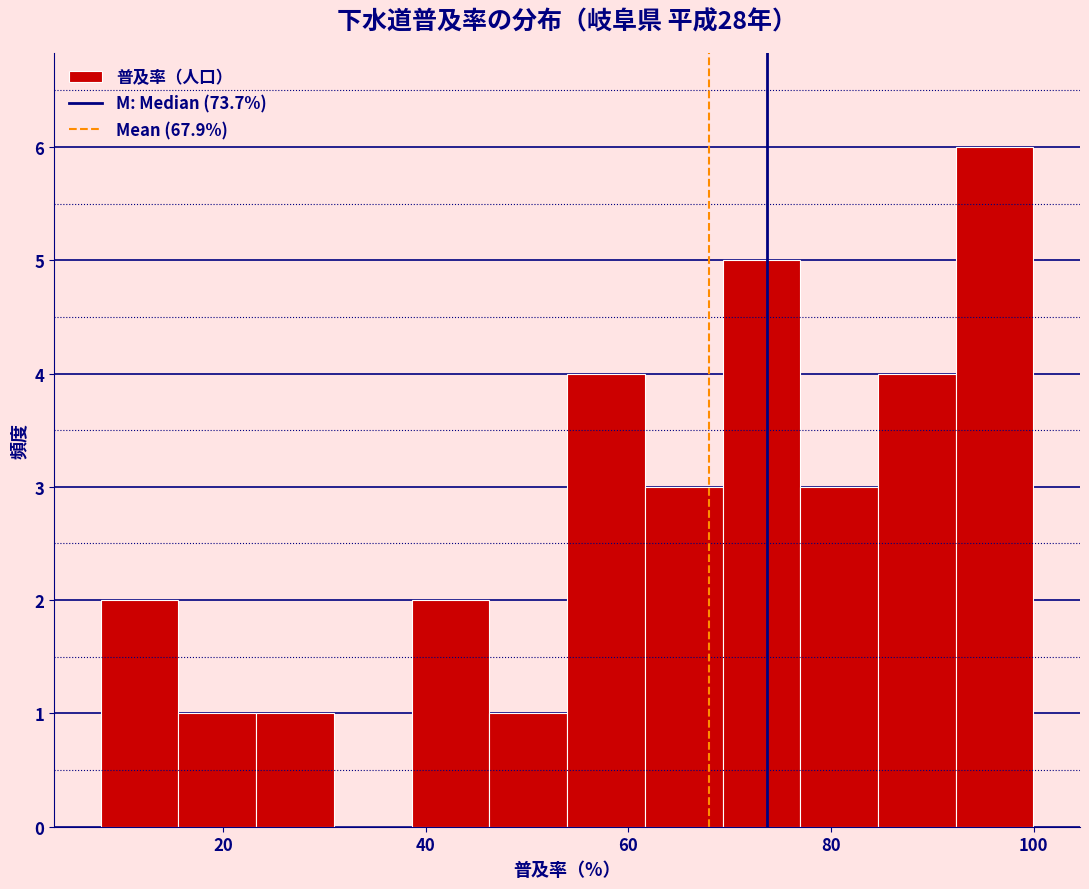

Around what value on the x-axis is the tallest bar? Give the approximate position of its centre, as read against the axis.

96